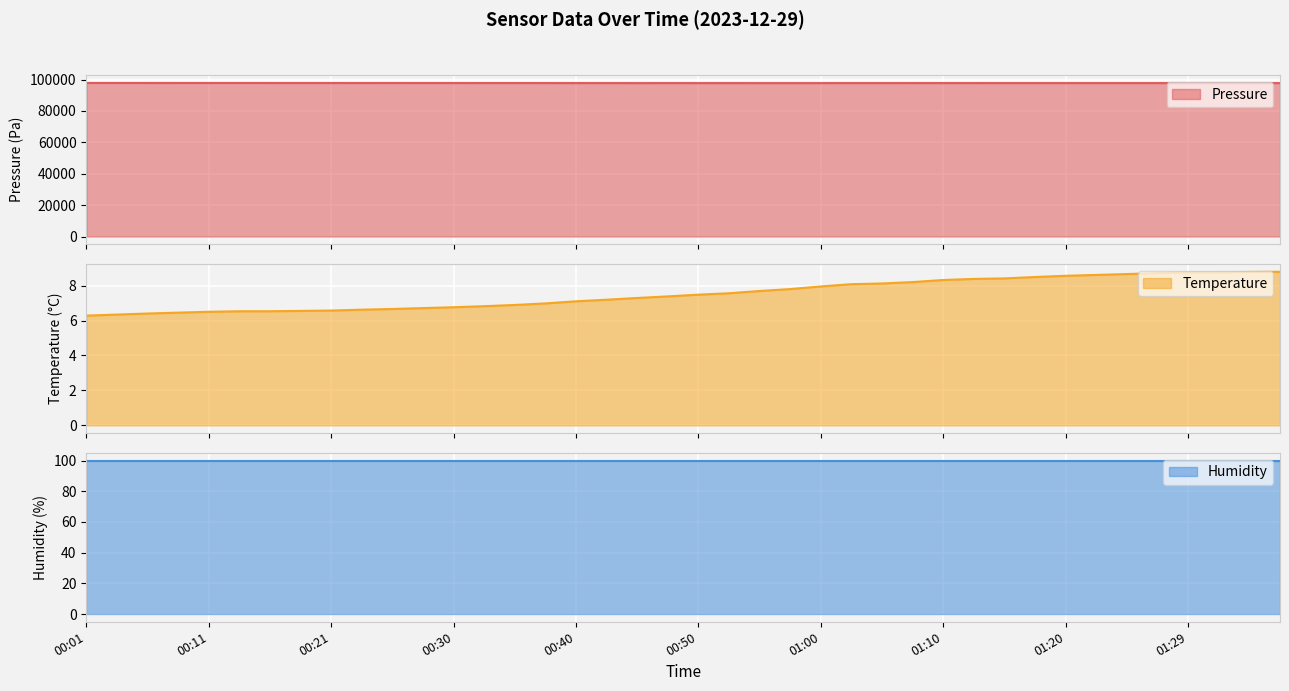

True or false: temperature and pressure cross at least once.

False